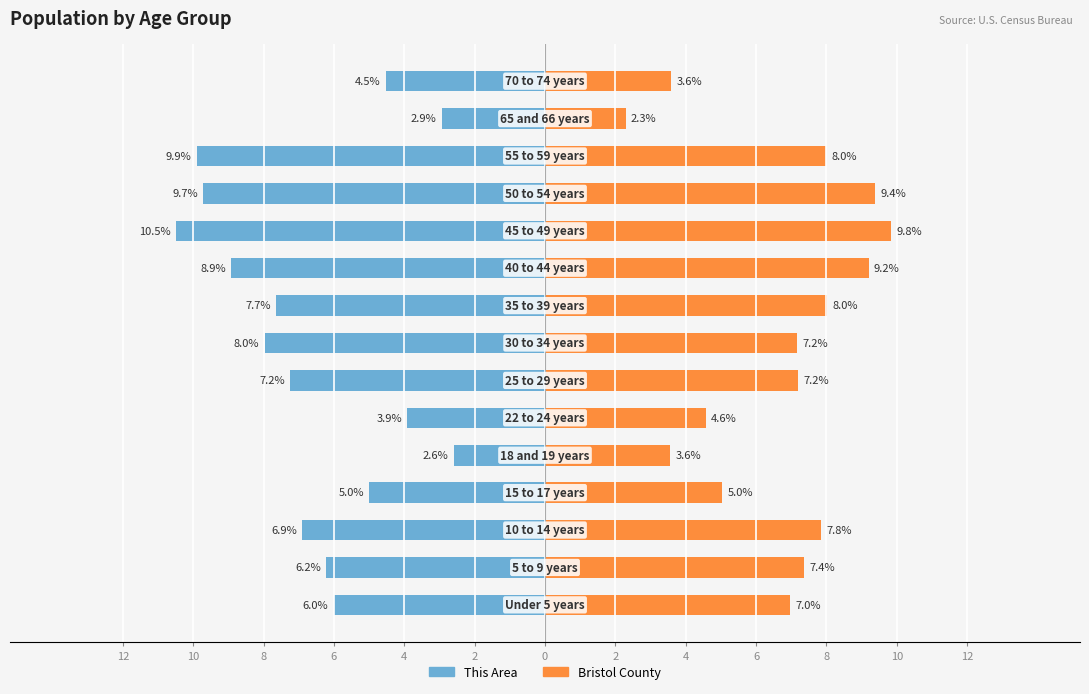

List the series in order of their overall mean, highest first.

Bristol County, This Area